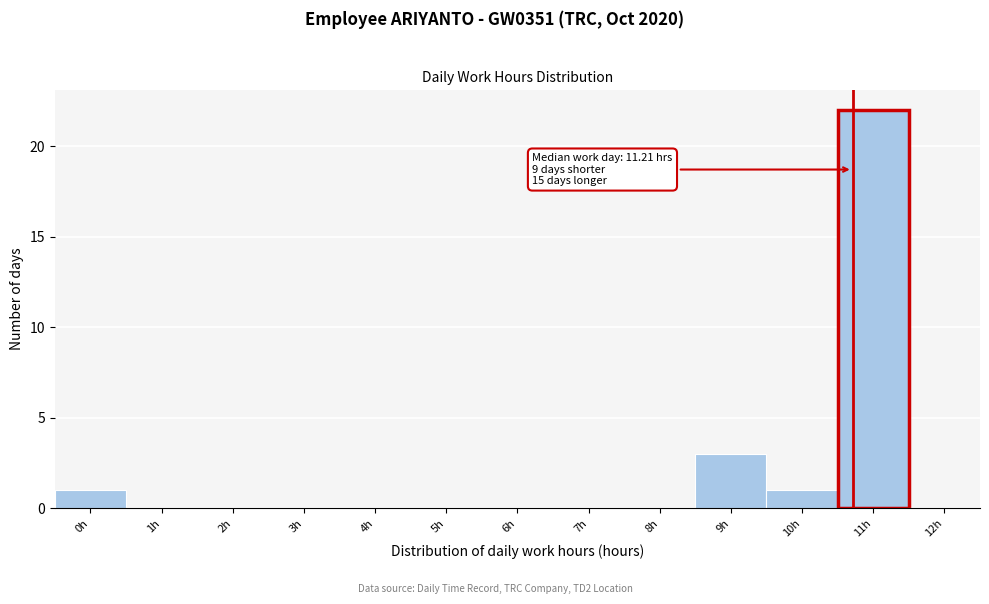

Reading left to right, extract all data points from this chart.

0h=1	1h=0	2h=0	3h=0	4h=0	5h=0	6h=0	7h=0	8h=0	9h=3	10h=1	11h=22	12h=0